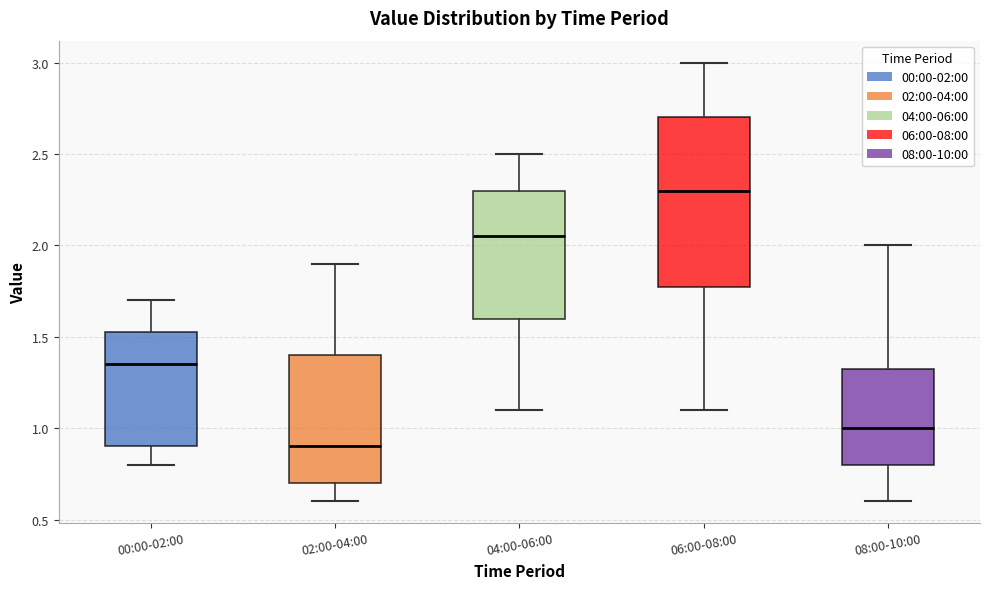

Which box has the lowest median line?

02:00-04:00